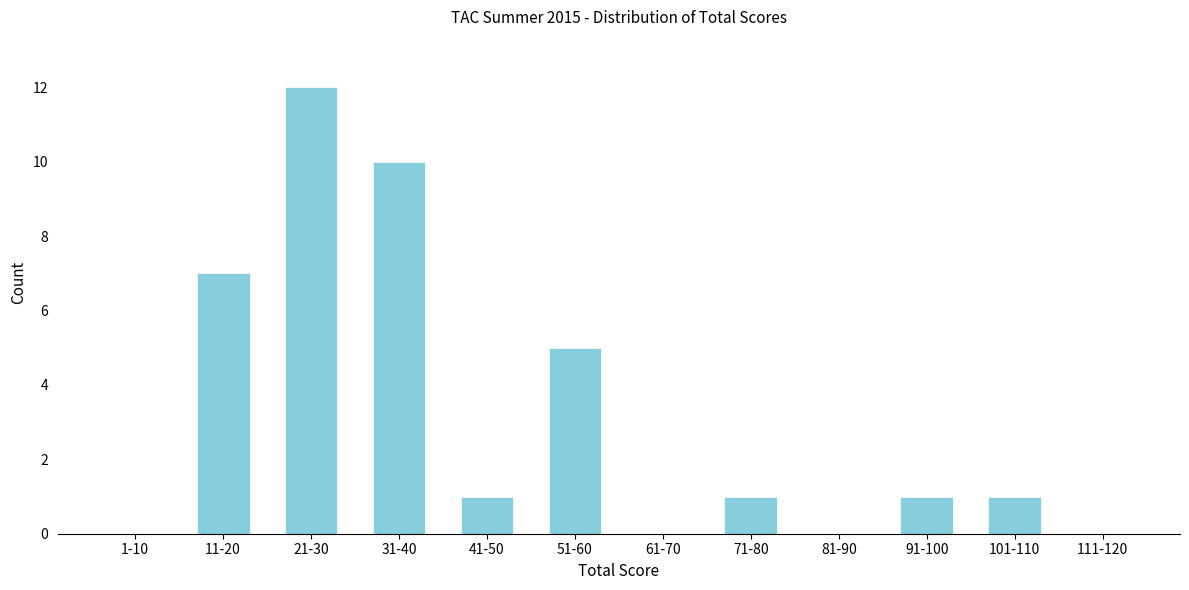

Reading left to right, what are all the values shown in this chart?

1-10=0	11-20=7	21-30=12	31-40=10	41-50=1	51-60=5	61-70=0	71-80=1	81-90=0	91-100=1	101-110=1	111-120=0